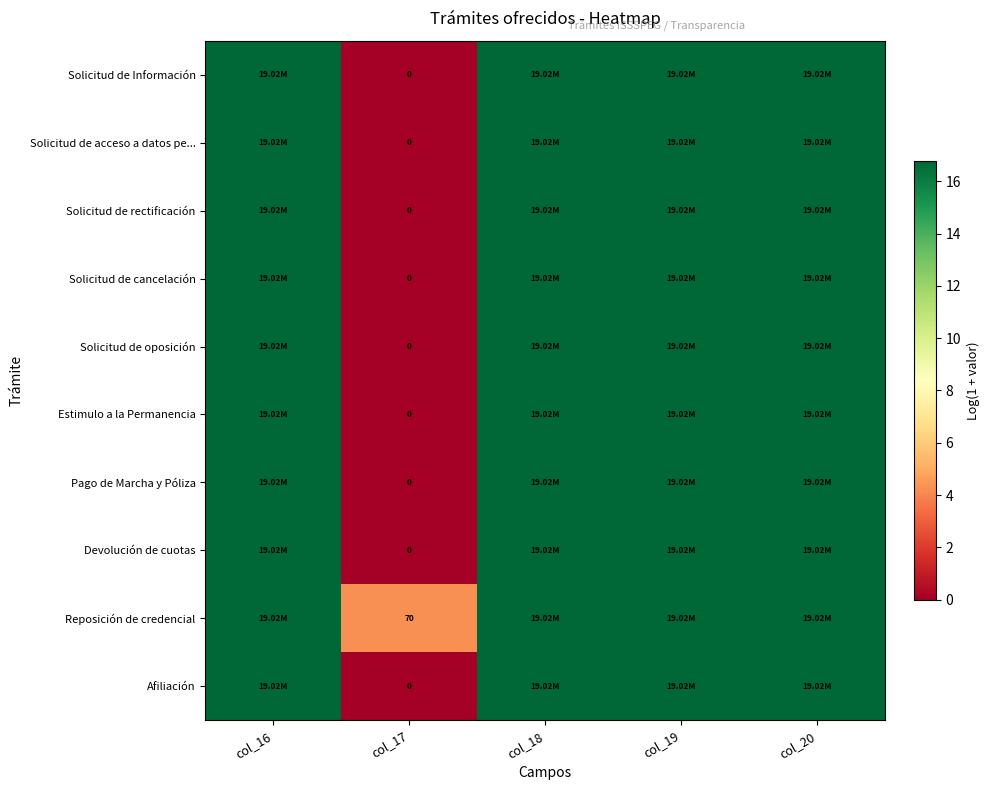

What is the difference between the maximum and minimum values in the Solicitud de oposición series?

16.8